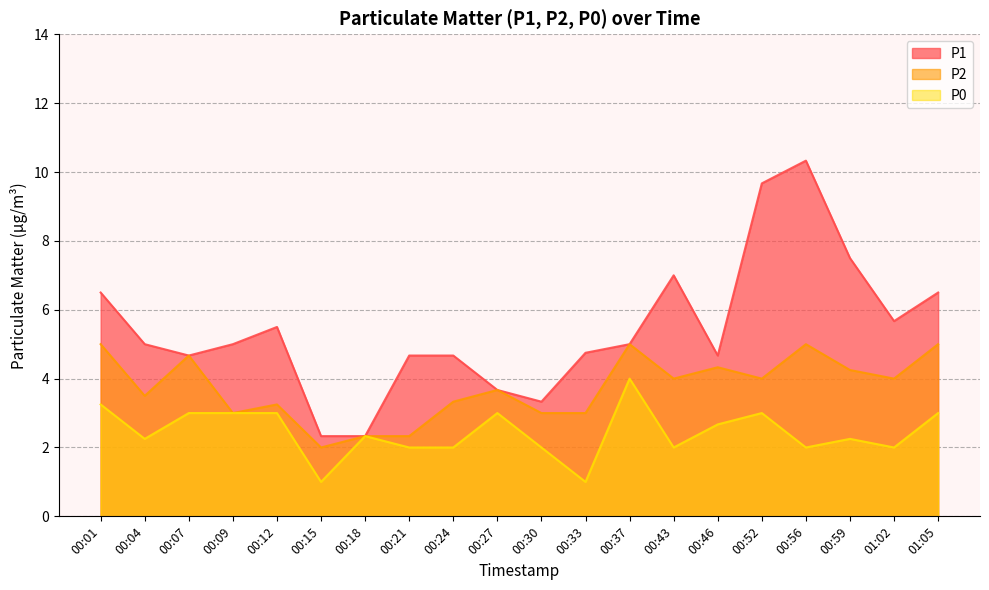

True or false: P2 and P0 intersect in this chart.

False